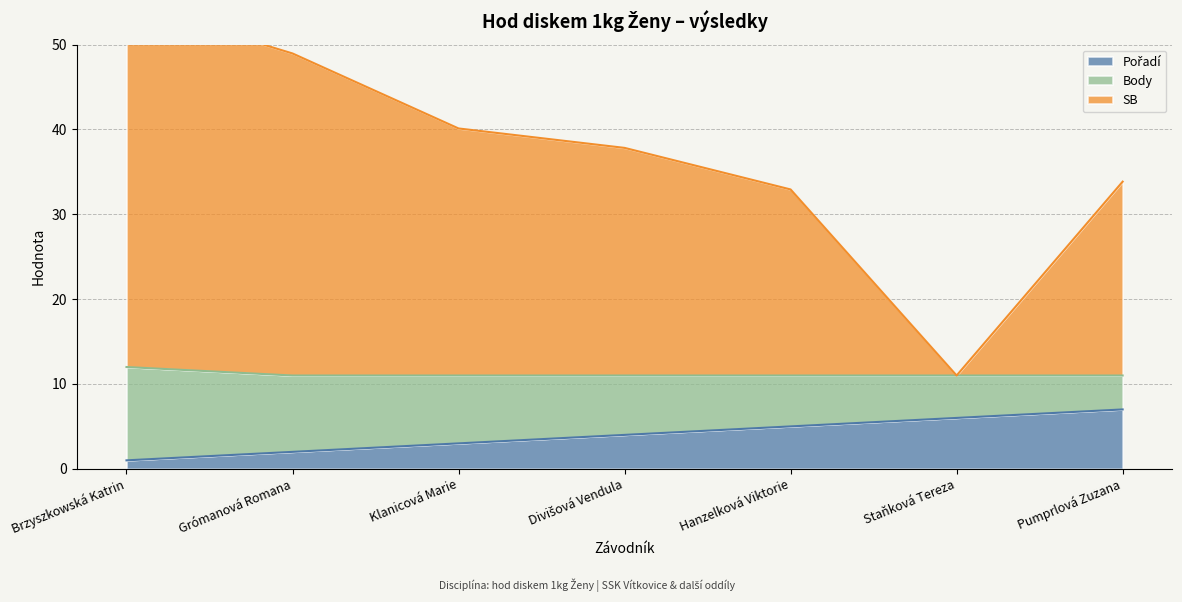

What is the difference between the highest and lowest values at Hanzelková Viktorie?

27.9